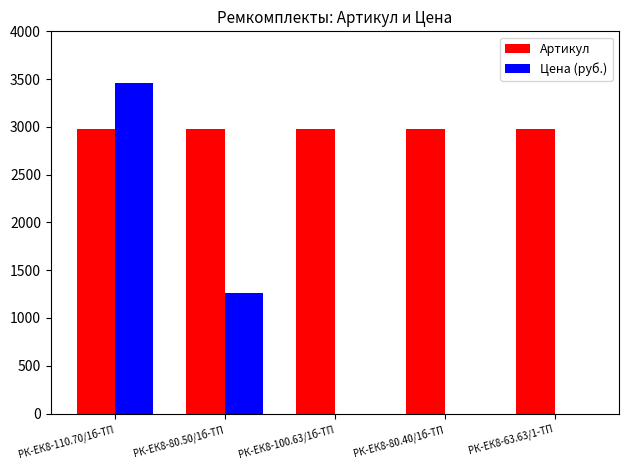

At which category does the chart reach its peak across all series?

РК-ЕК8-110.70/1б-ТП